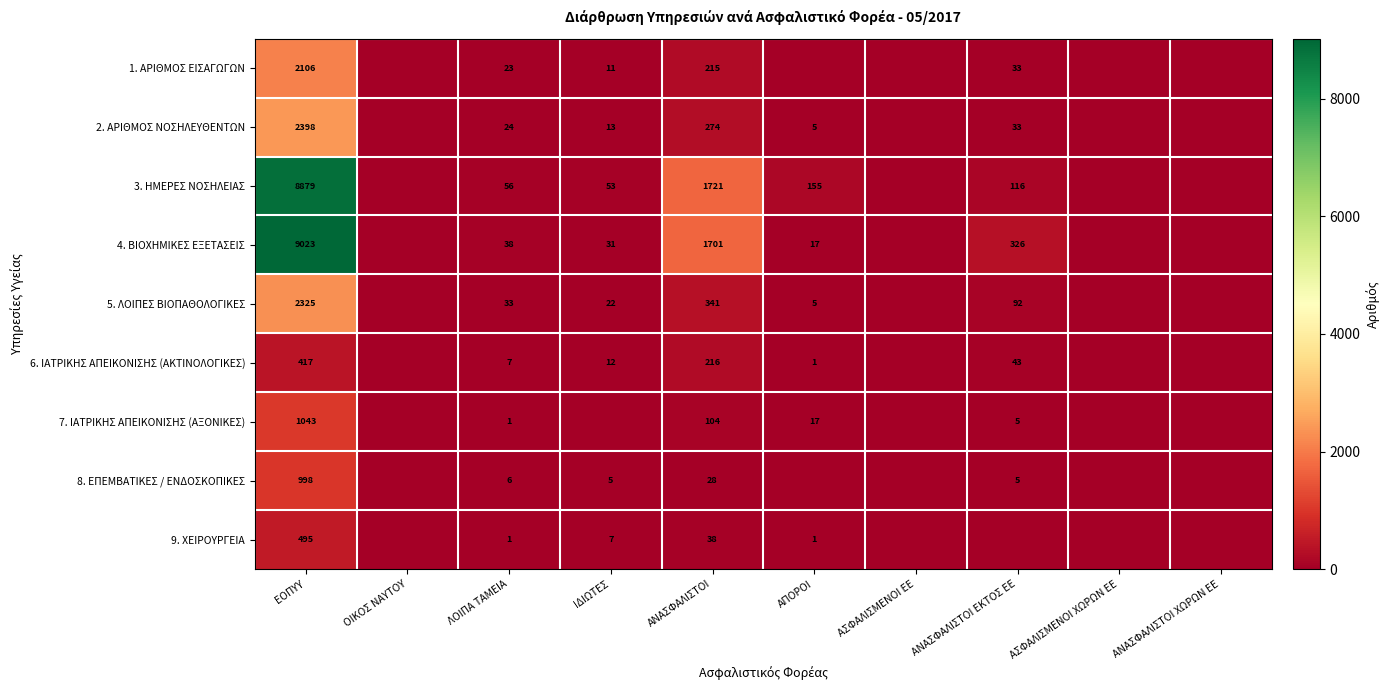

Count the number of data series in this chart.

9